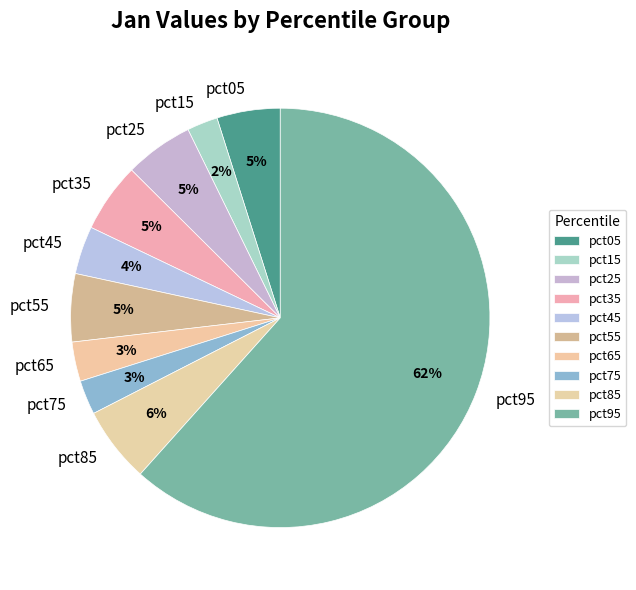

True or false: pct35 accounts for 5% of the total.

True